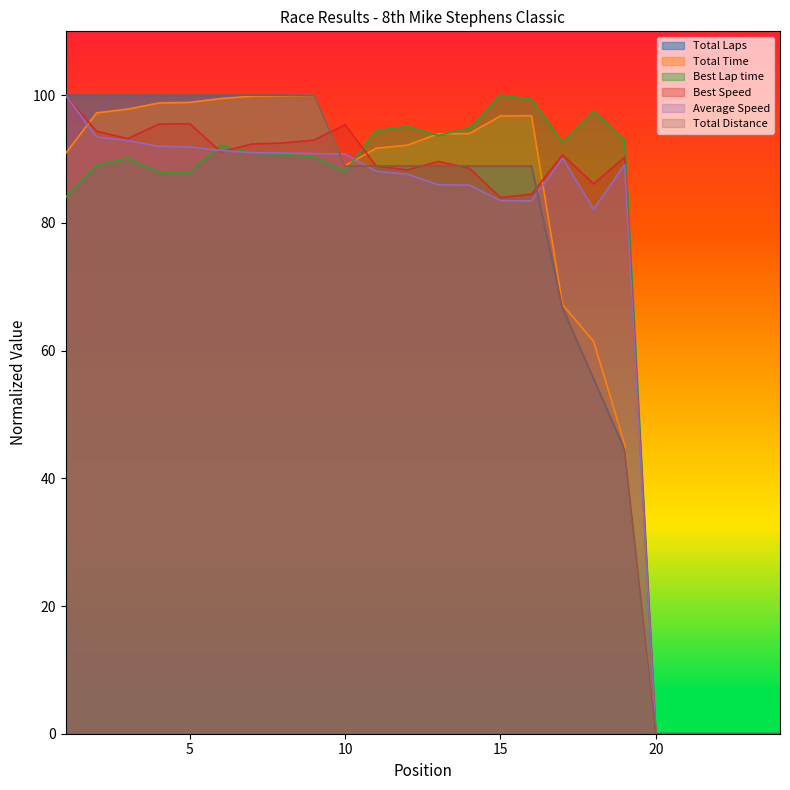

Where is the first local maximum for Best Speed?

5